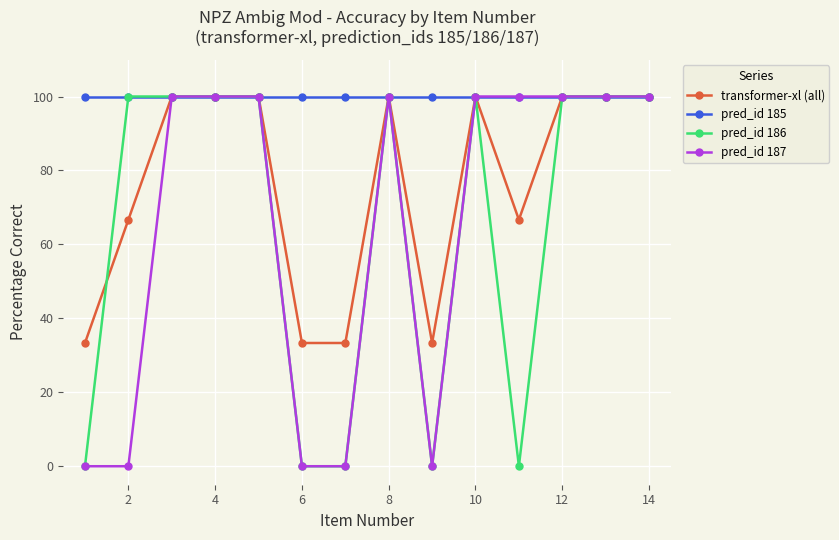

What are all the series names shown in the legend?

transformer-xl (all), pred_id 185, pred_id 186, pred_id 187